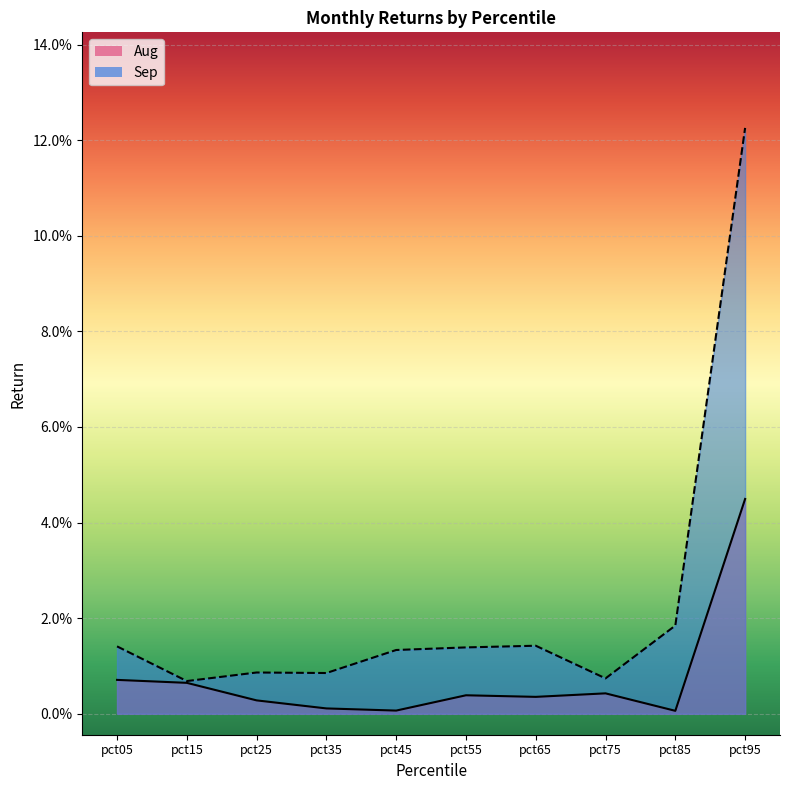

True or false: Aug has more than 1 interior local peaks.

True